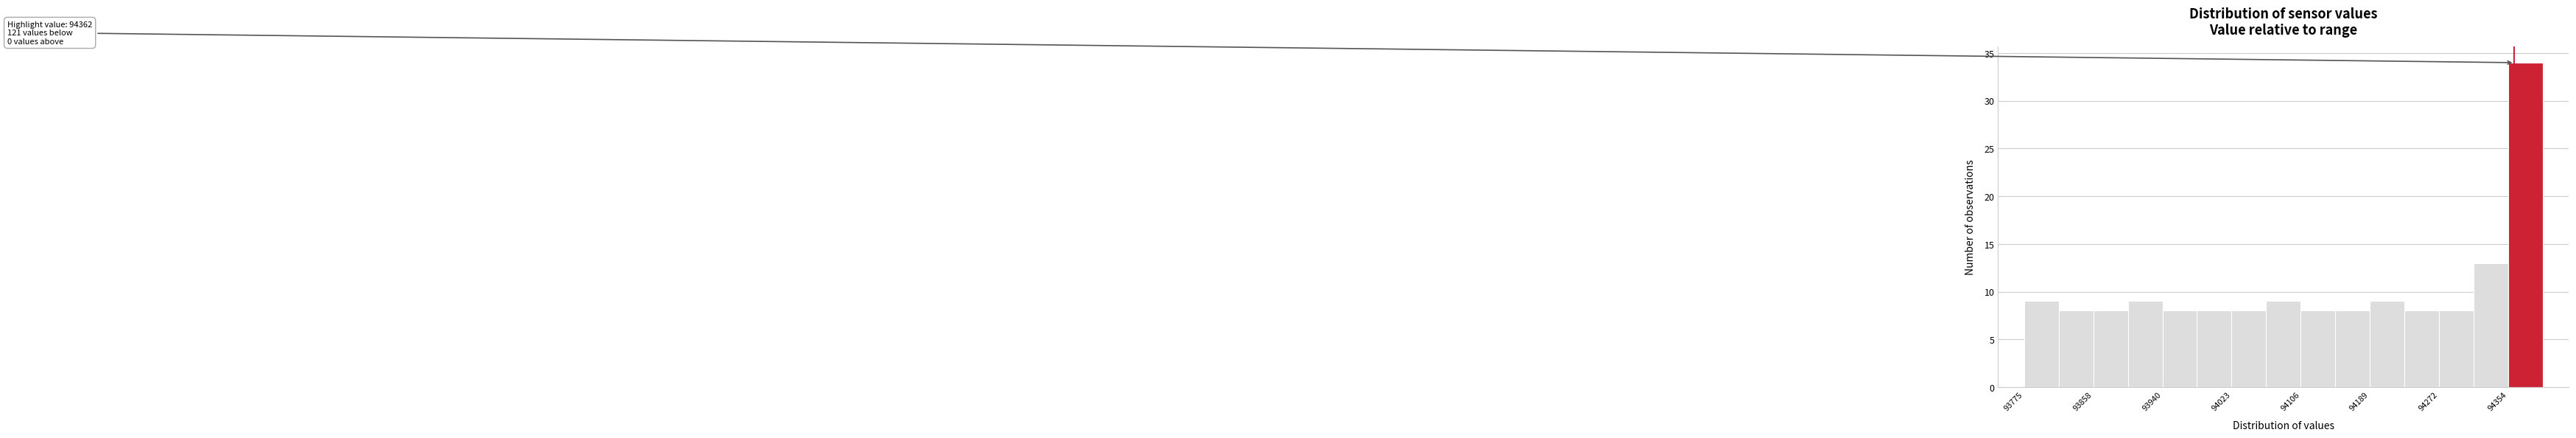

Which range on the x-axis has the tallest bar?

94350 to 94400